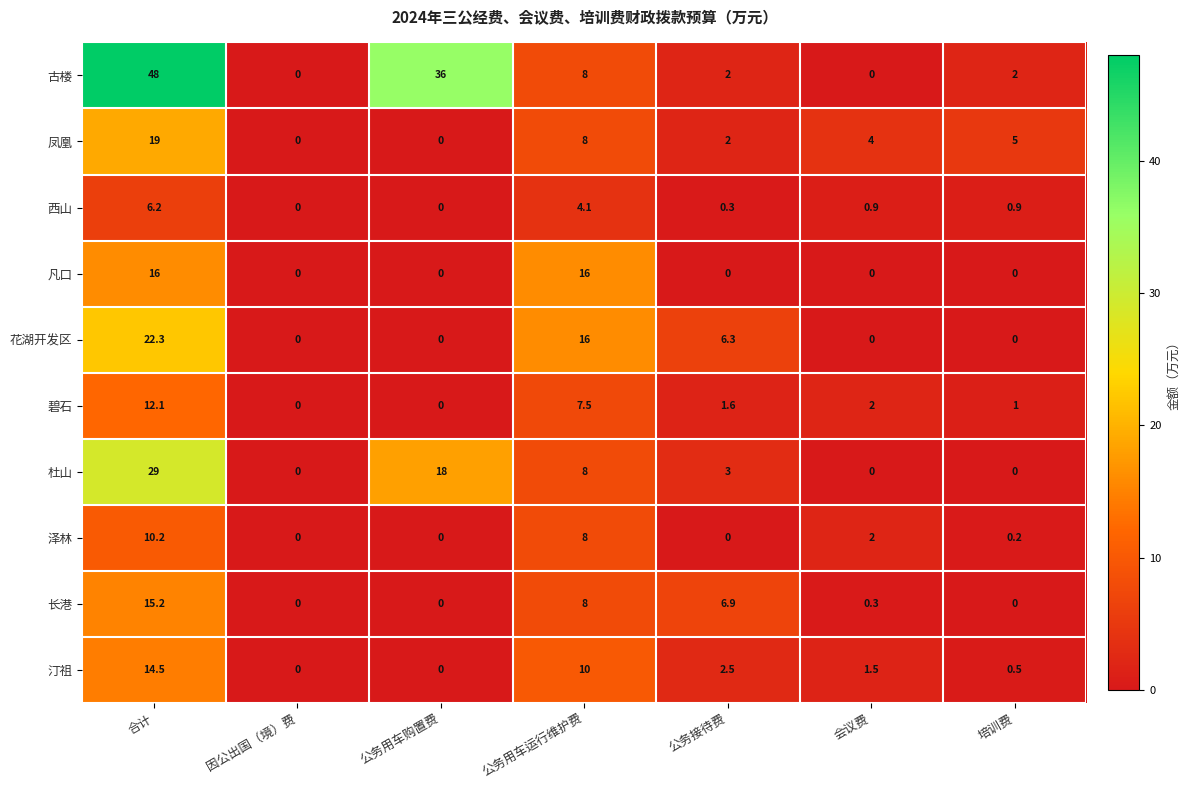

How many values in the 长港 series exceed 0?

4